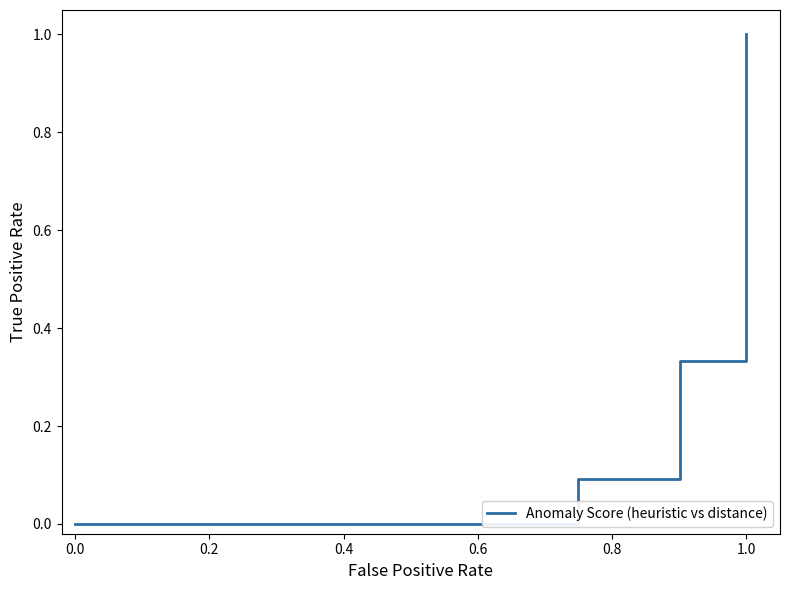

What is the sum of all values?

6.4